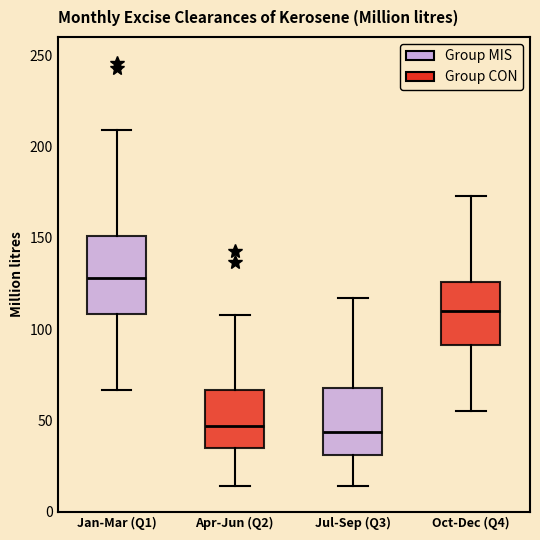

Where does the lower whisker of the box for Apr-Jun (Q2) end on the y-axis? The values are not printed on the chart, so give them approximately, as read against the axis.

15